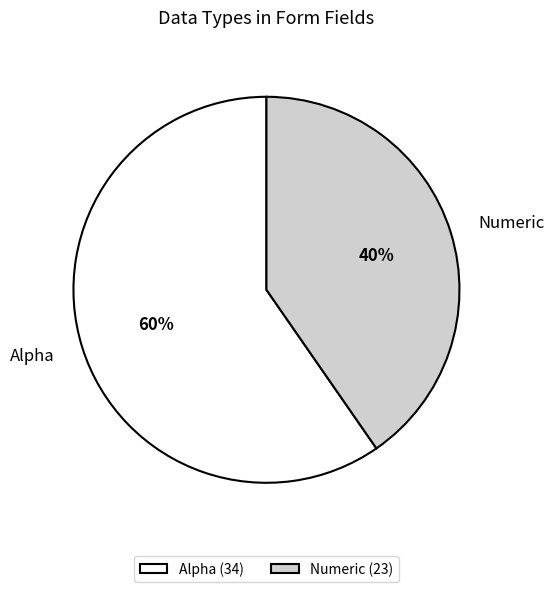

How many slices are in this pie chart?

2